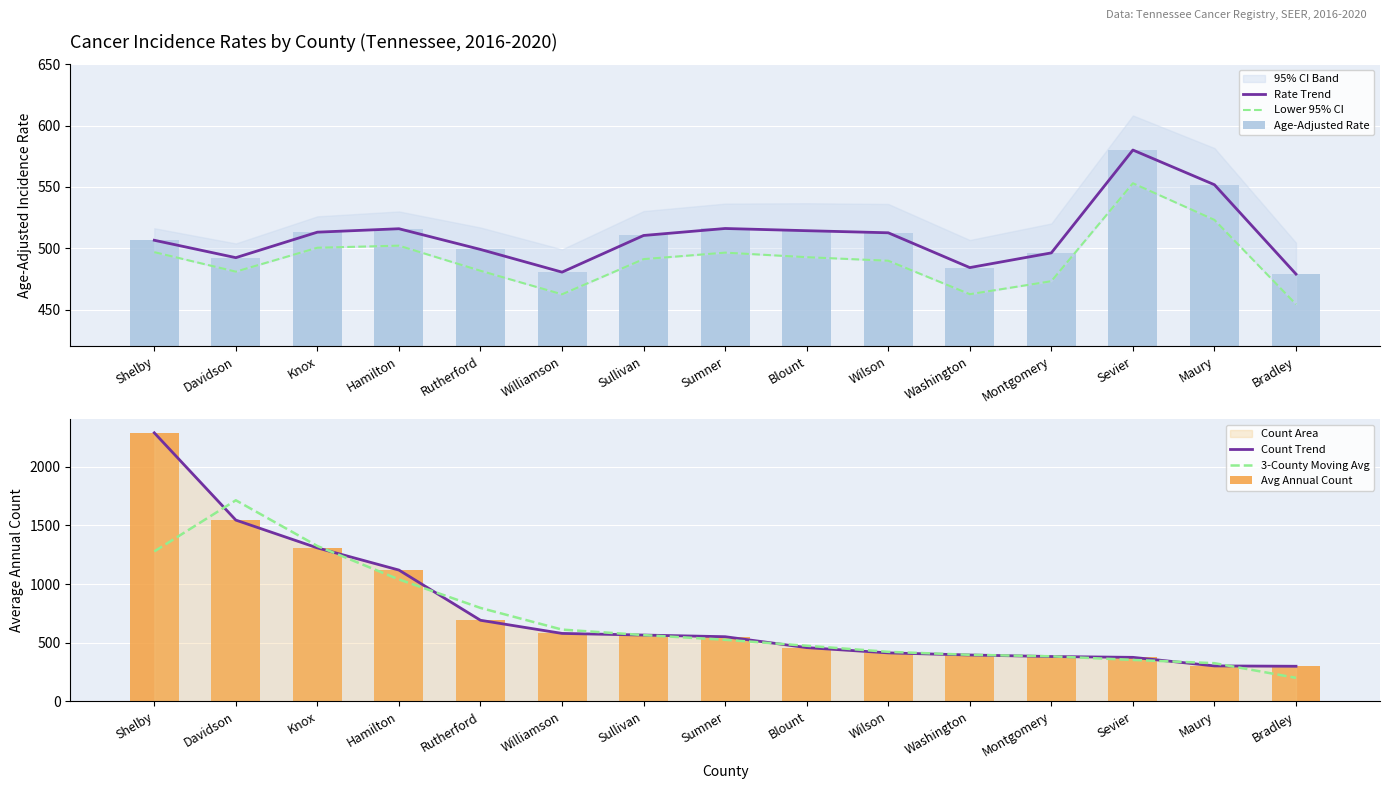

What is the lowest value of the Rate Trend series?

478.9